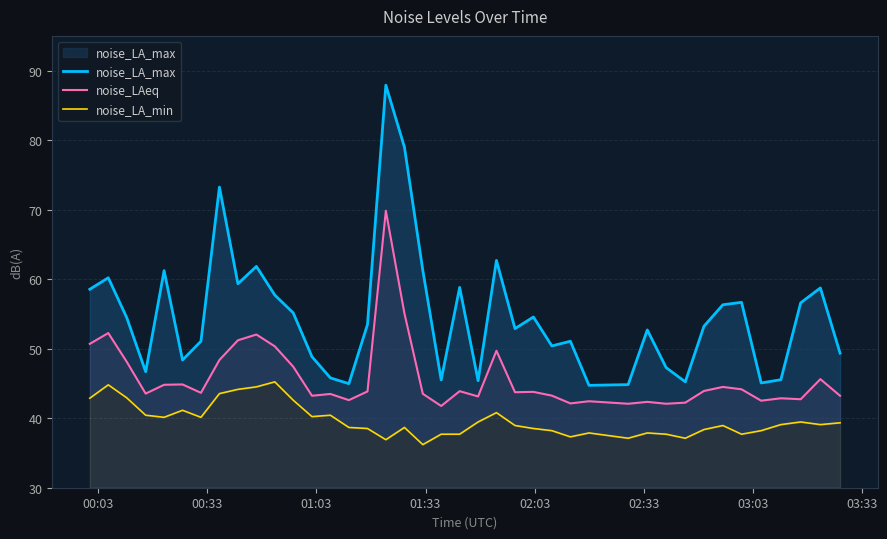

Reading left to right, transcribe all the data shown in this chart.

noise_LA_max: 58.5	60.2	54.5	46.7	61.2	48.4	51.1	73.2	59.3	61.8	57.7	55.1	48.8	45.8	45.0	53.5	87.9	79.0	61.3	45.5	58.8	45.4	62.7	52.9	54.6	50.4	51.1	44.7	44.8	52.7	47.3	45.2	53.2	56.3	56.7	45.1	45.5	56.6	58.7	49.4
noise_LAeq: 50.7	52.2	48.1	43.5	44.8	44.9	43.6	48.4	51.2	52.0	50.3	47.4	43.2	43.5	42.6	43.9	69.8	55.1	43.5	41.8	43.9	43.1	49.7	43.7	43.8	43.2	42.1	42.4	42.1	42.4	42.1	42.2	43.9	44.5	44.2	42.5	42.9	42.7	45.6	43.2
noise_LA_min: 42.9	44.8	42.9	40.4	40.1	41.1	40.1	43.5	44.1	44.5	45.2	42.6	40.2	40.4	38.7	38.5	36.9	38.7	36.2	37.7	37.7	39.5	40.8	39.0	38.5	38.2	37.3	37.9	37.1	37.9	37.7	37.1	38.4	39.0	37.7	38.2	39.1	39.5	39.1	39.3